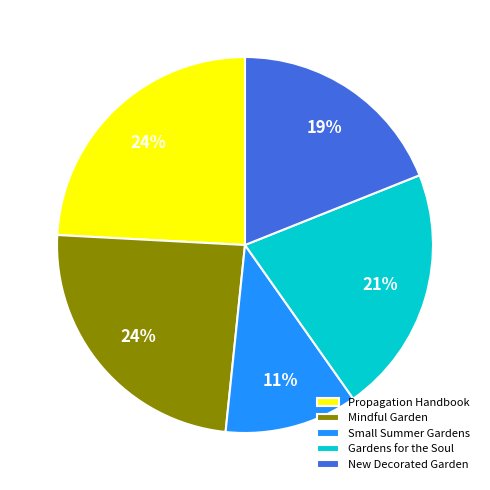

To the nearest percent, what is the difference between the largest and smallest slice percentages?

13%